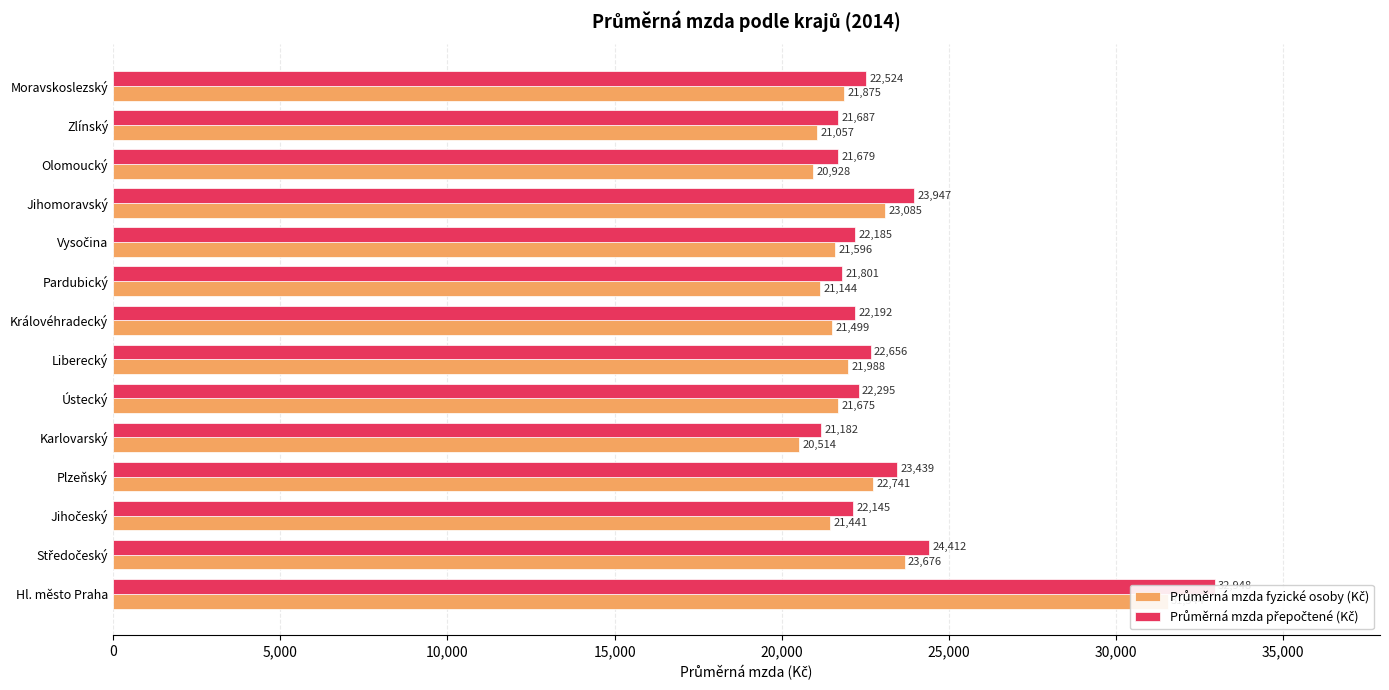

Which has a higher value, Olomoucký or Jihomoravský?

Jihomoravský